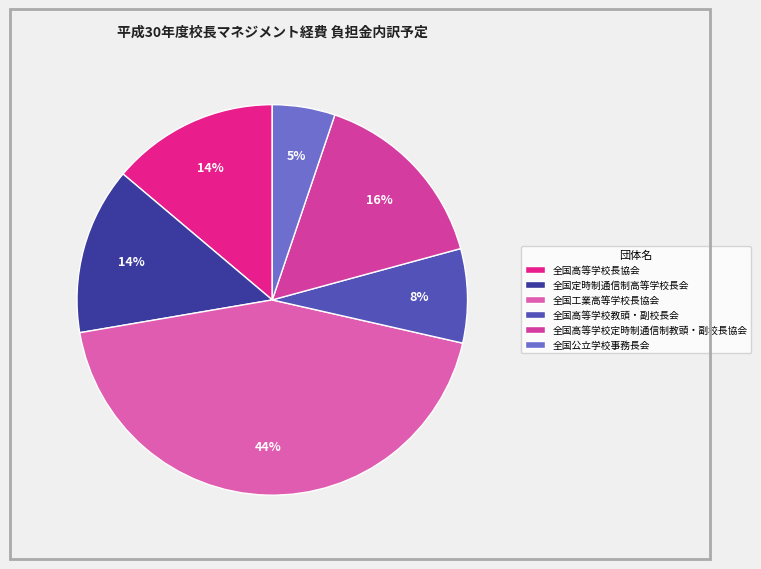

Combined, do 全国高等学校教頭・副校長会 and 全国高等学校長協会 account for over 50%?

No